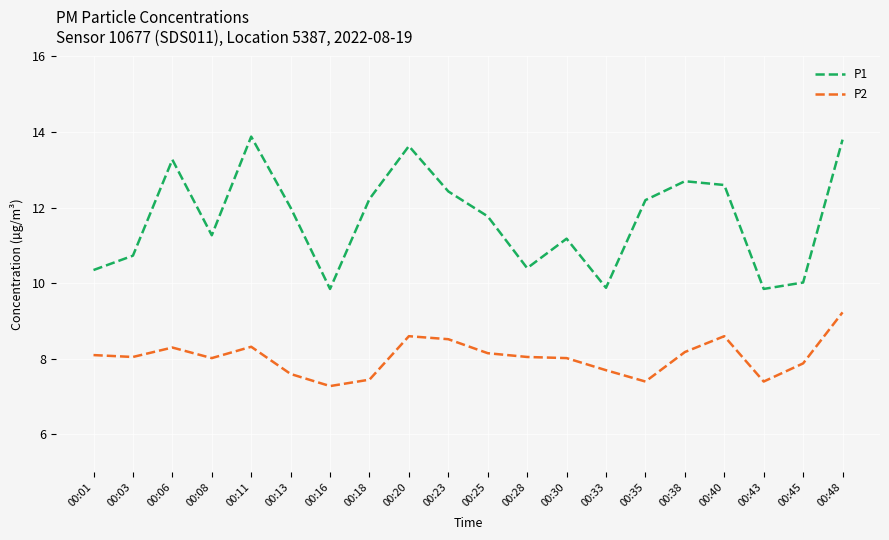

List the series in order of their overall mean, lowest first.

P2, P1